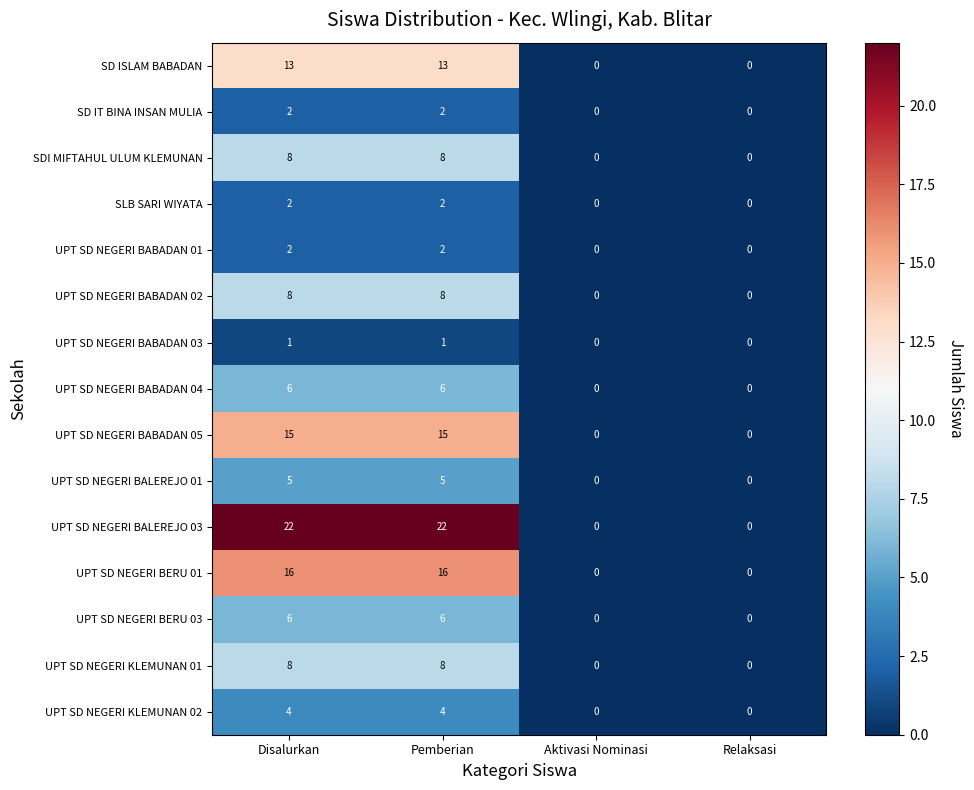

What is the maximum value for UPT SD NEGERI BABADAN 04?

6